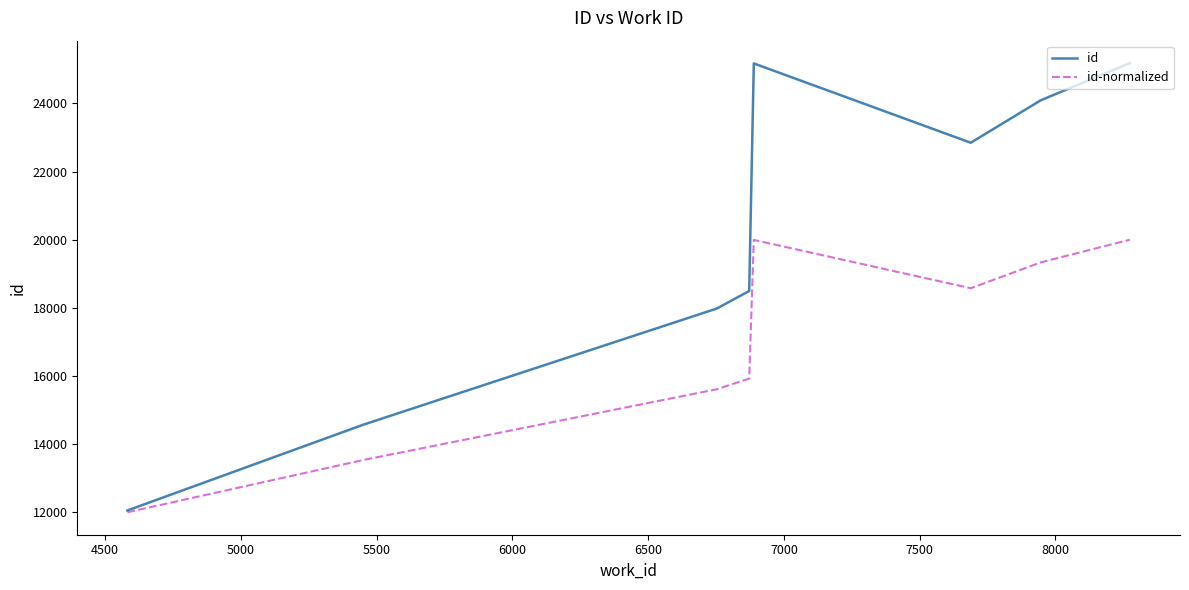

What is the maximum value for id-normalized?

20000.0